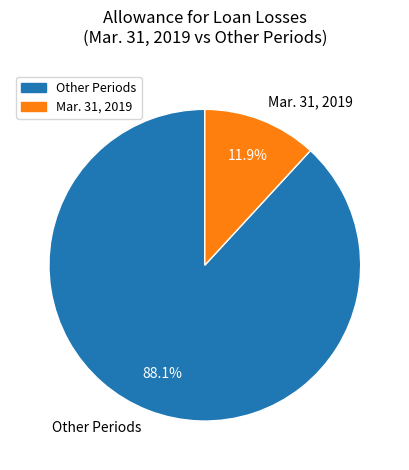

Approximately how many times larger is the value at Other Periods compared to Mar. 31, 2019?

7.4